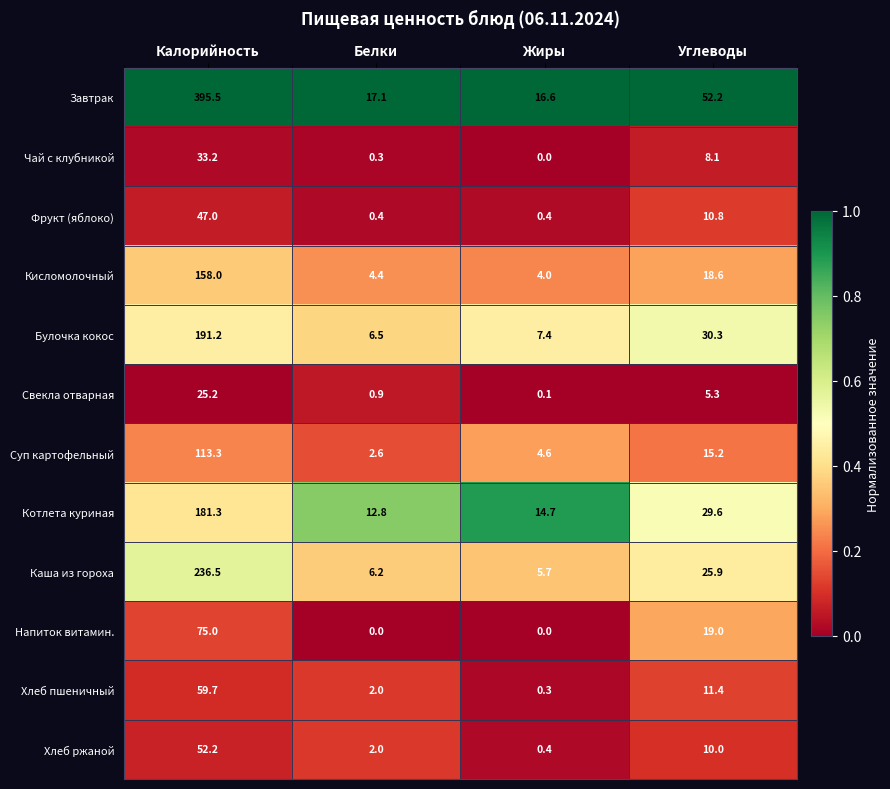

Which series changed the most between Жиры and Углеводы?

Завтрак